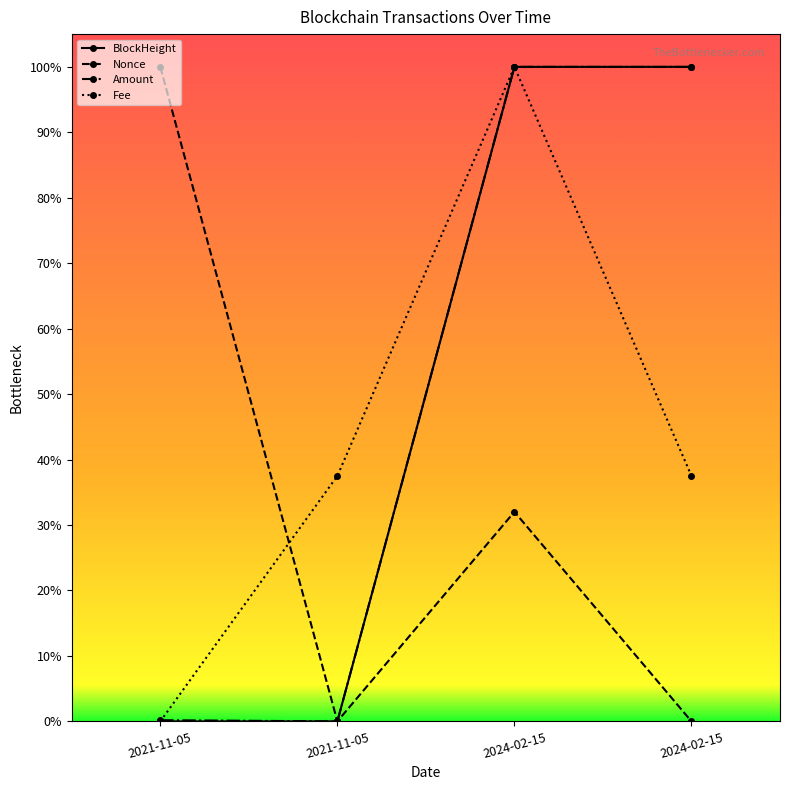

Is the value of Nonce at 2021-11-05 greater than the value of BlockHeight at 2024-02-15?

Yes